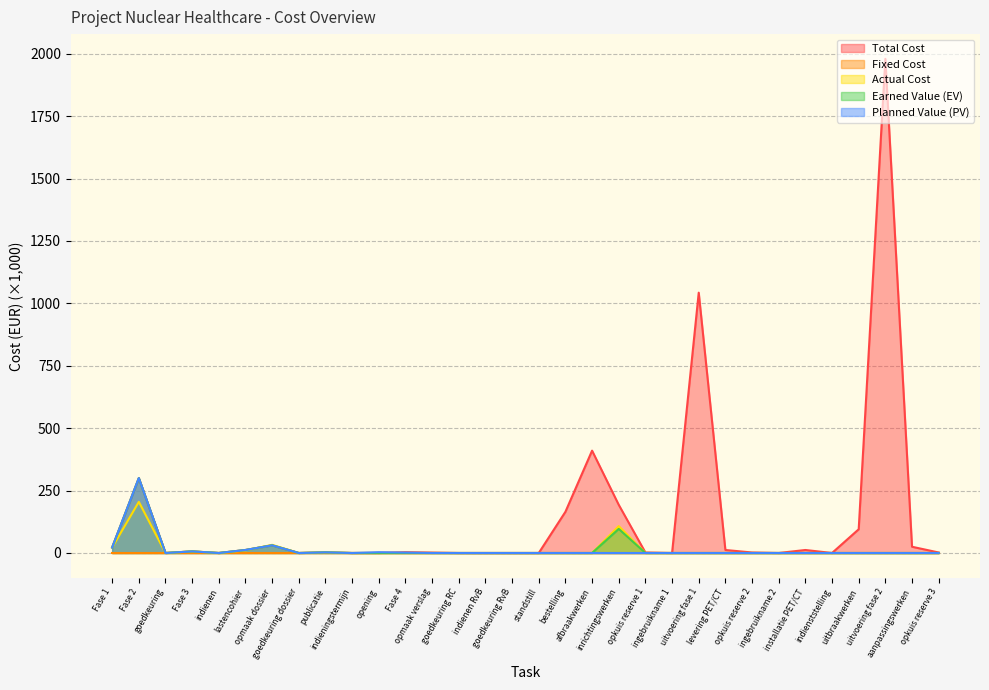

How many data points in Total Cost are less than 2?

13